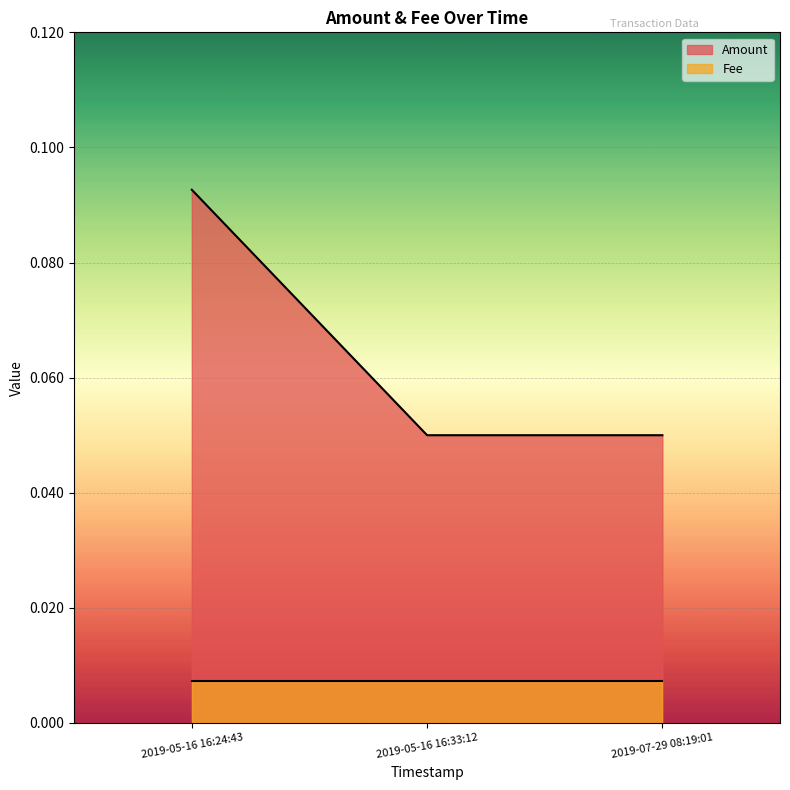

Which has a higher value, 2019-05-16 16:24:43 or 2019-05-16 16:33:12?

2019-05-16 16:24:43